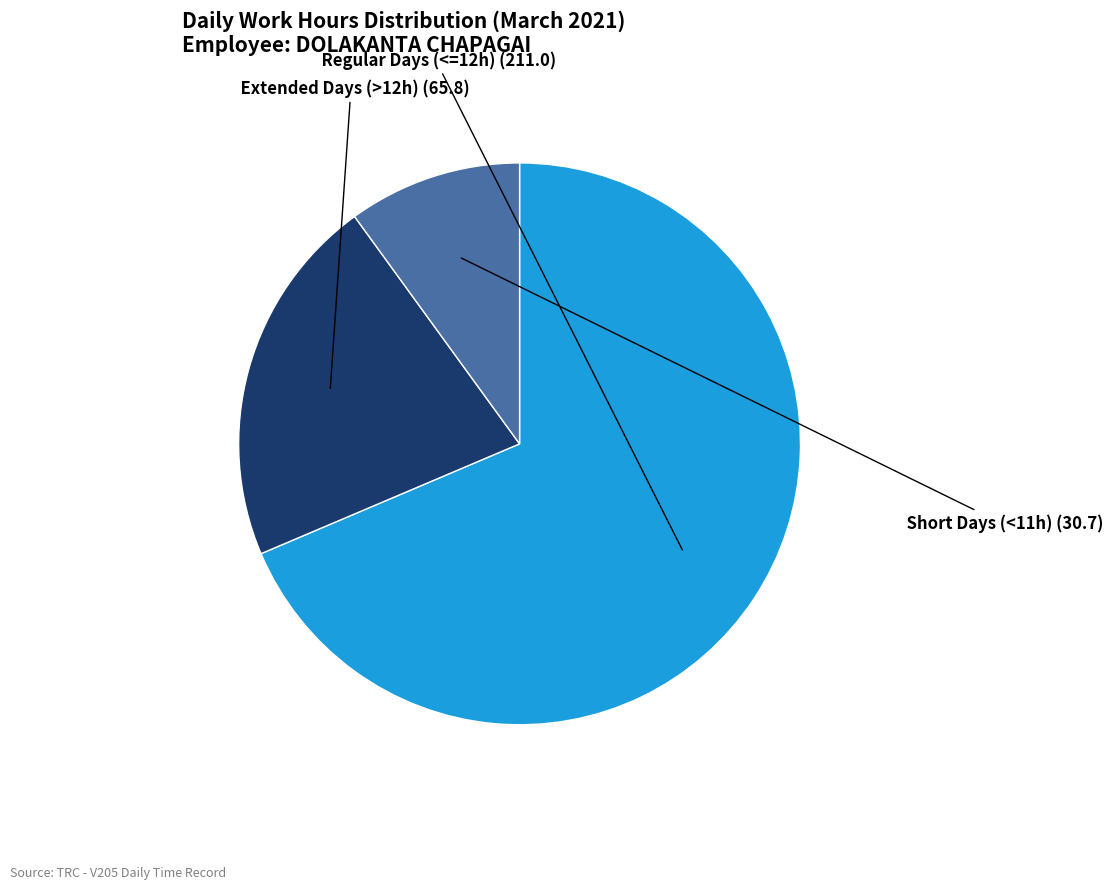

Does any single category account for the majority?

Yes